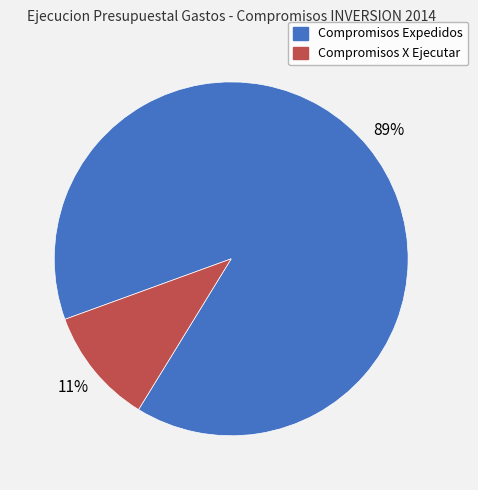

To the nearest percent, what percentage of the pie is Compromisos X Ejecutar?

11%